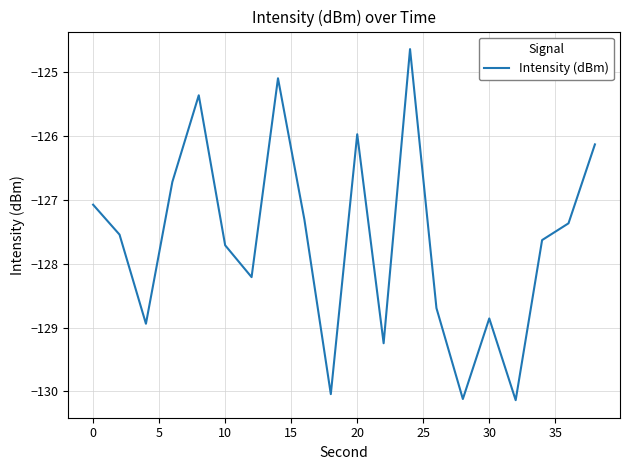

What is the greatest value displayed?

-124.6